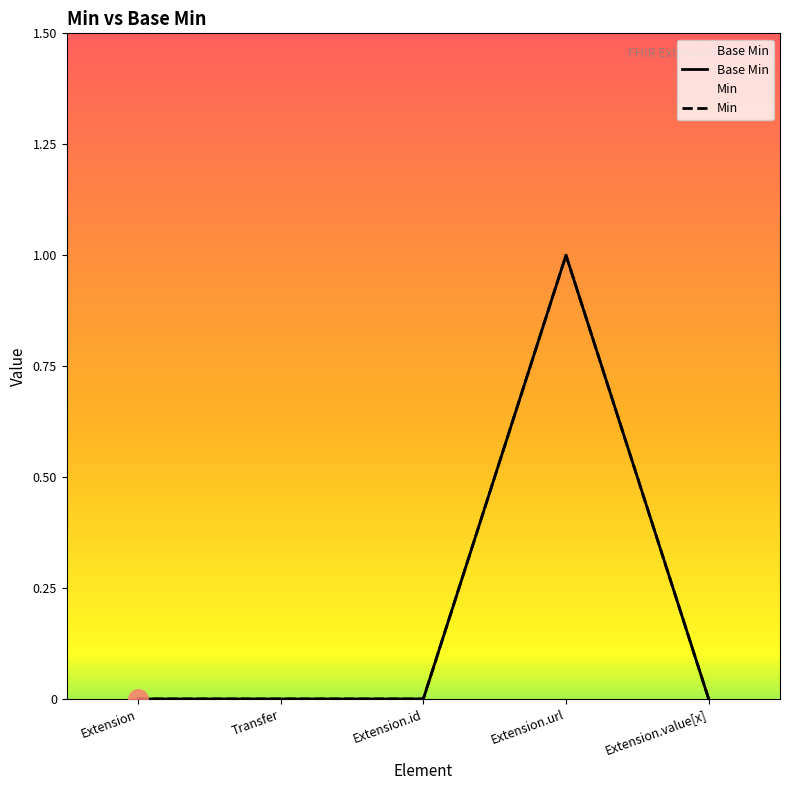

Where is Base Min nearest to the value 0?

Extension